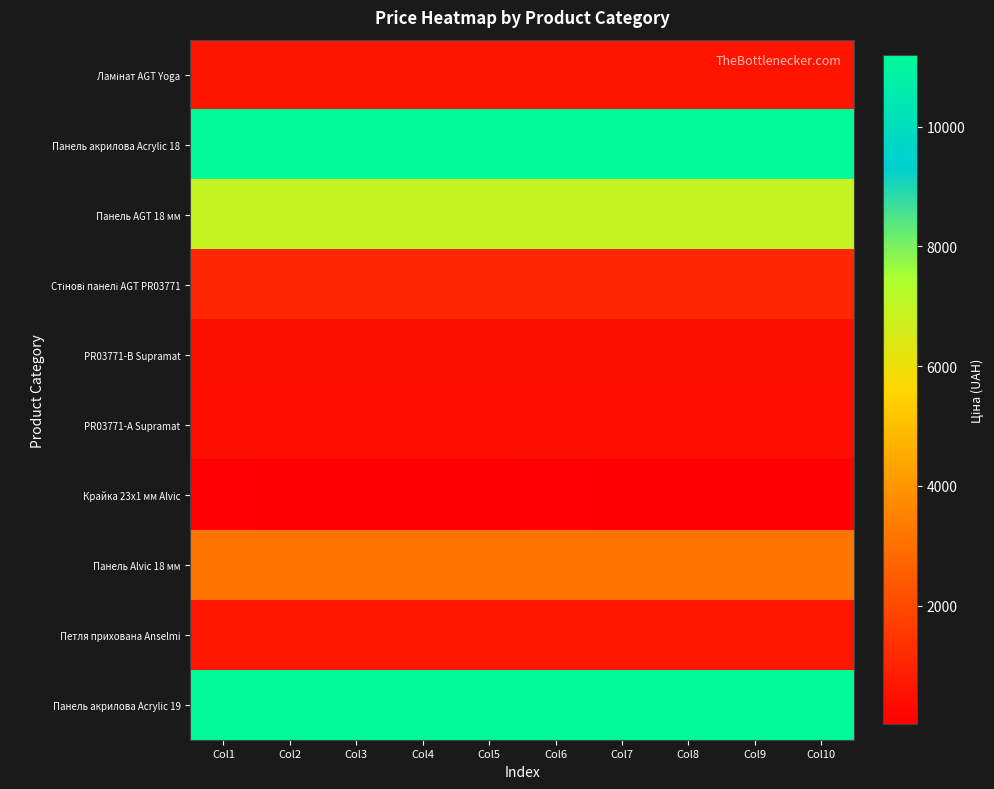

Which series changed the most between Col5 and Col9?

Ламінат AGT Yoga